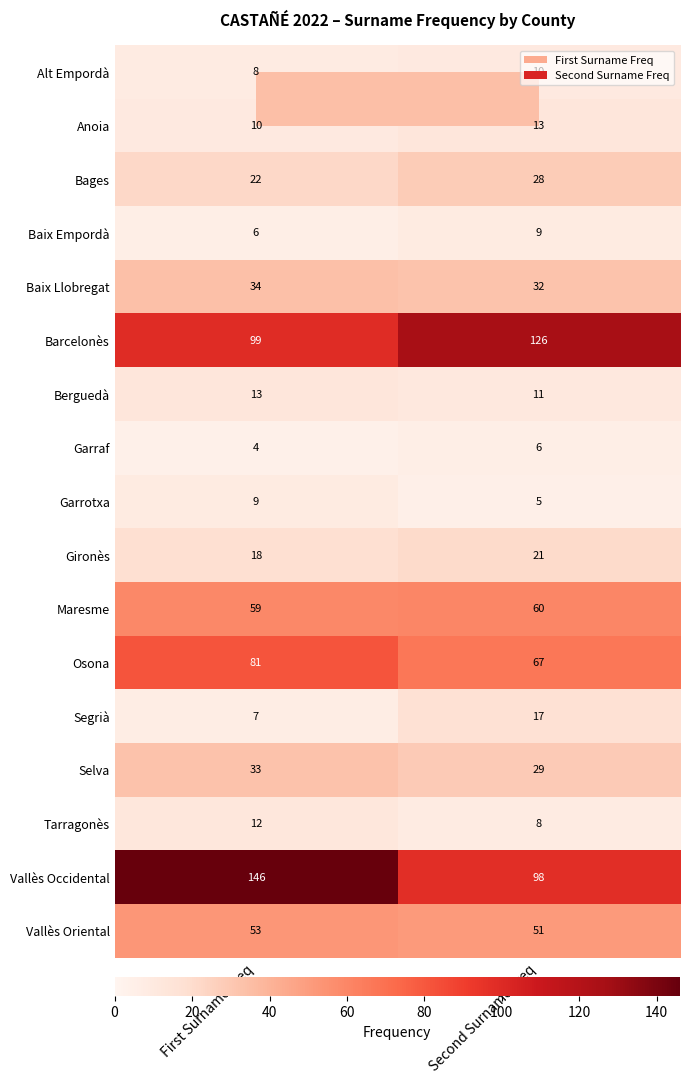

At which category is the sum across all series the highest?

First Surname Freq